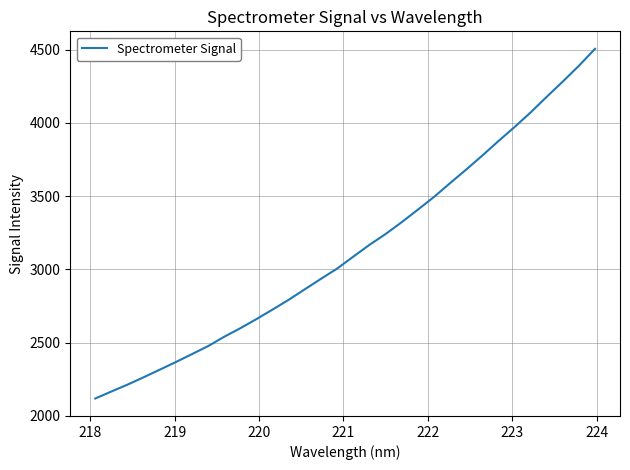

True or false: the data has more than 2 interior local peaks.

False